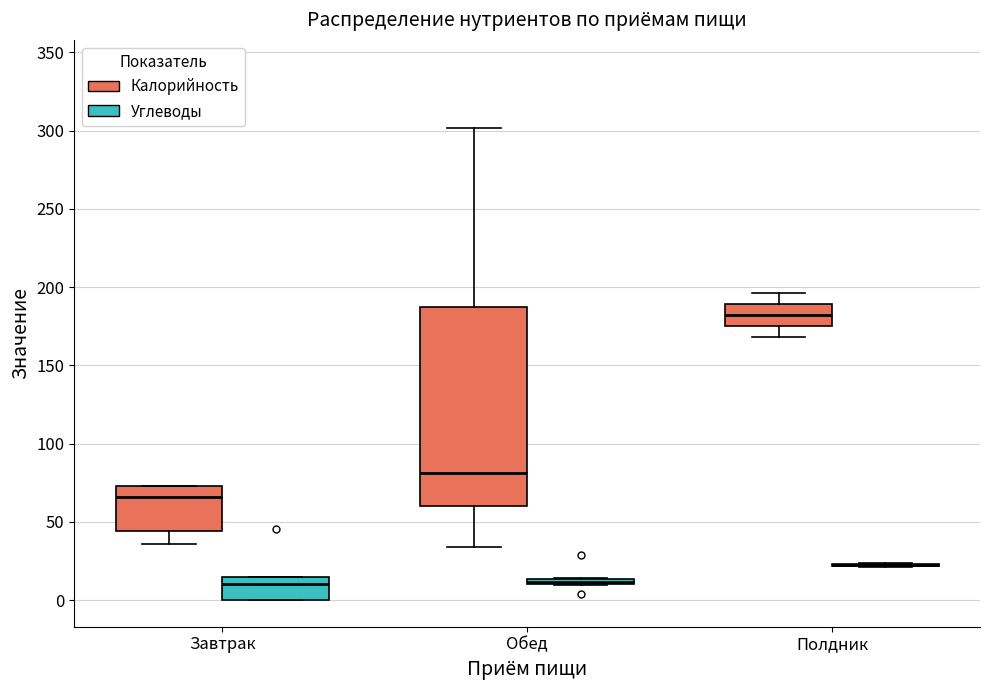

Which box is the tallest, from its lower edge to its upper edge?

Обед (Калорийность)